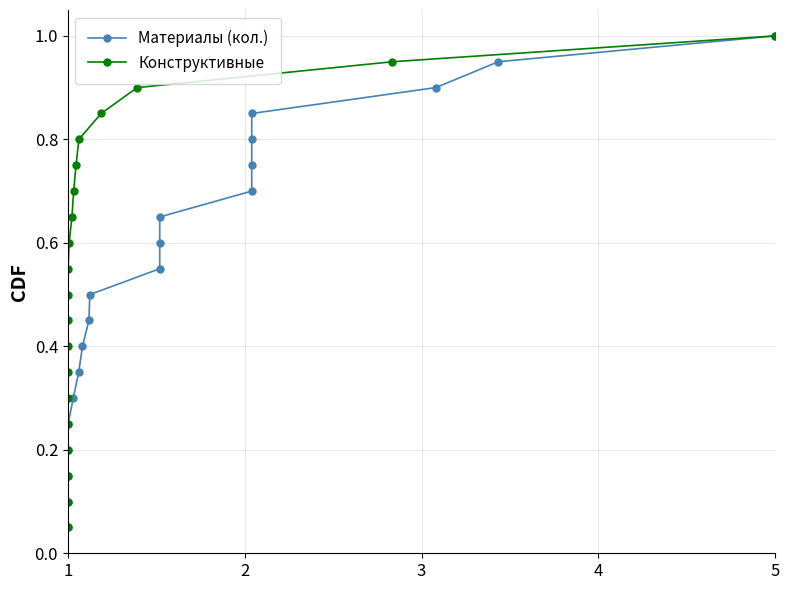

At which label is Конструктивные closest to 0?

1